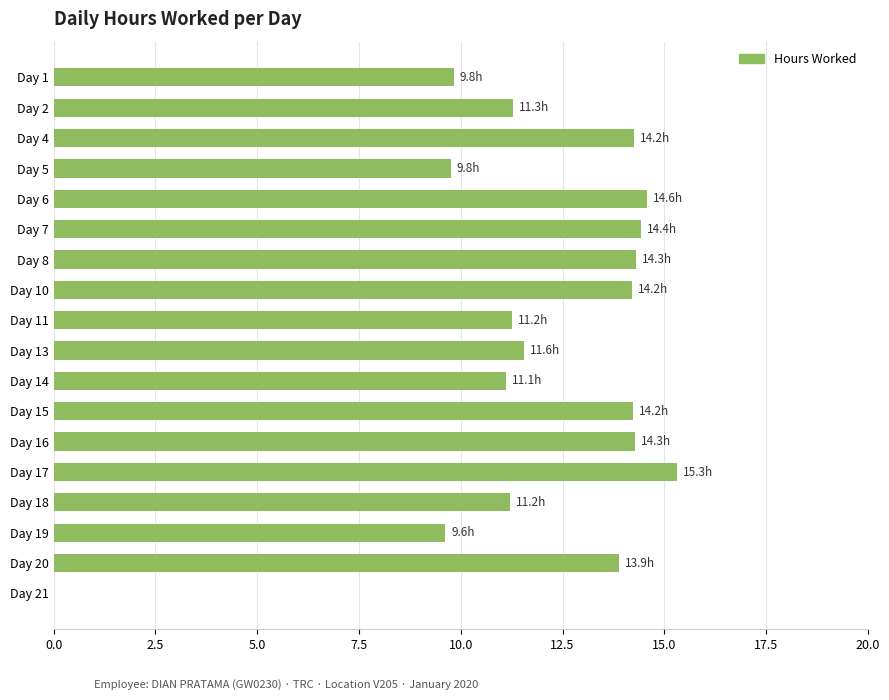

What is the approximate value at Day 13?

11.6